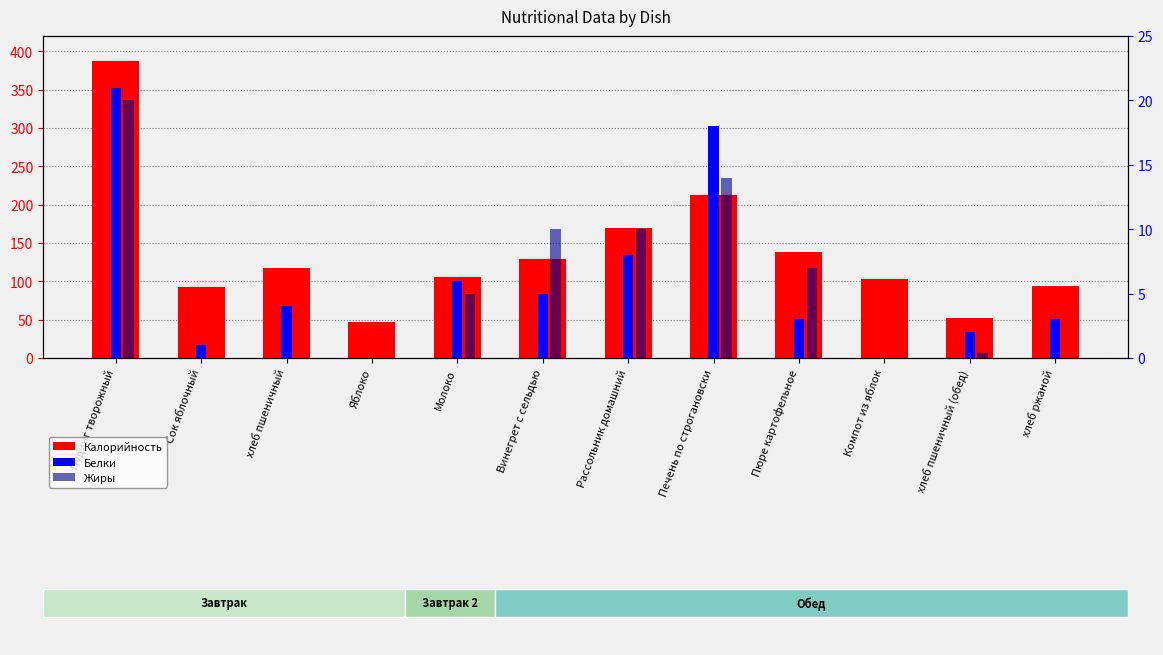

Is it true that Калорийность equals 387.0 at Пудинг творожный?

True